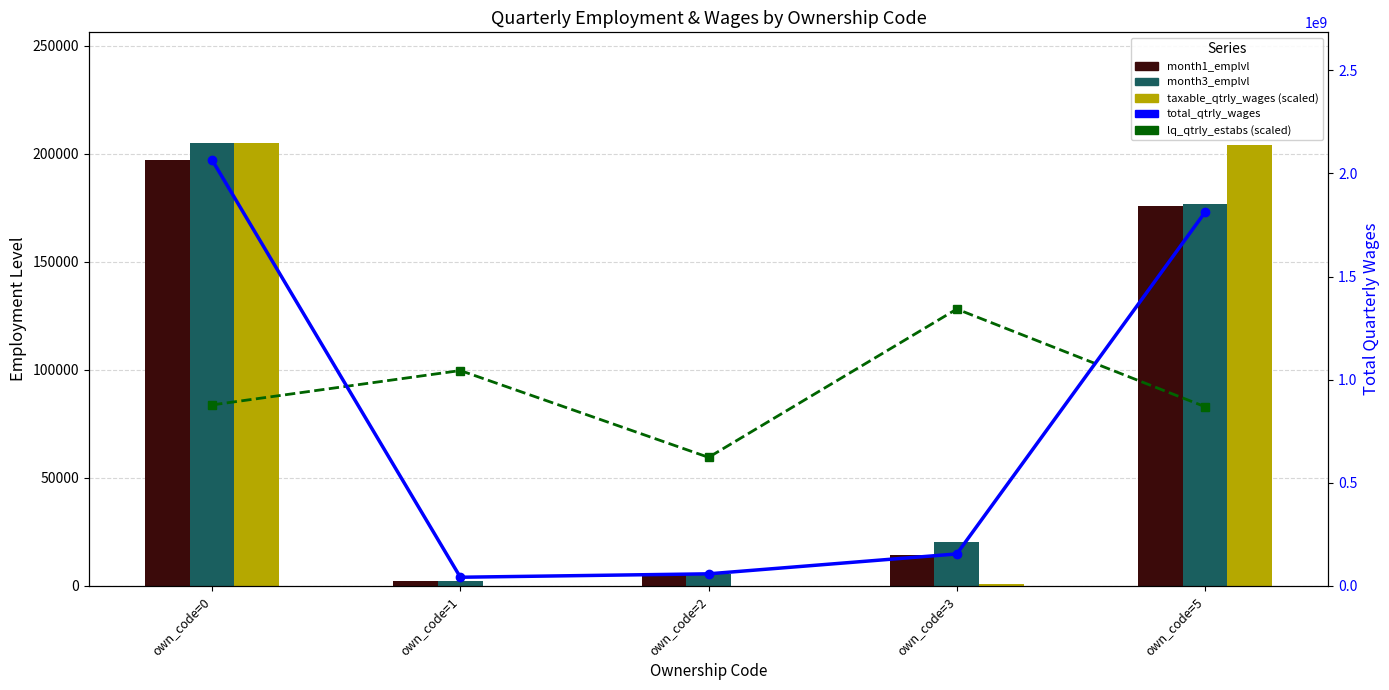

What is the approximate value of month3_emplvl at own_code=5?

176808.0